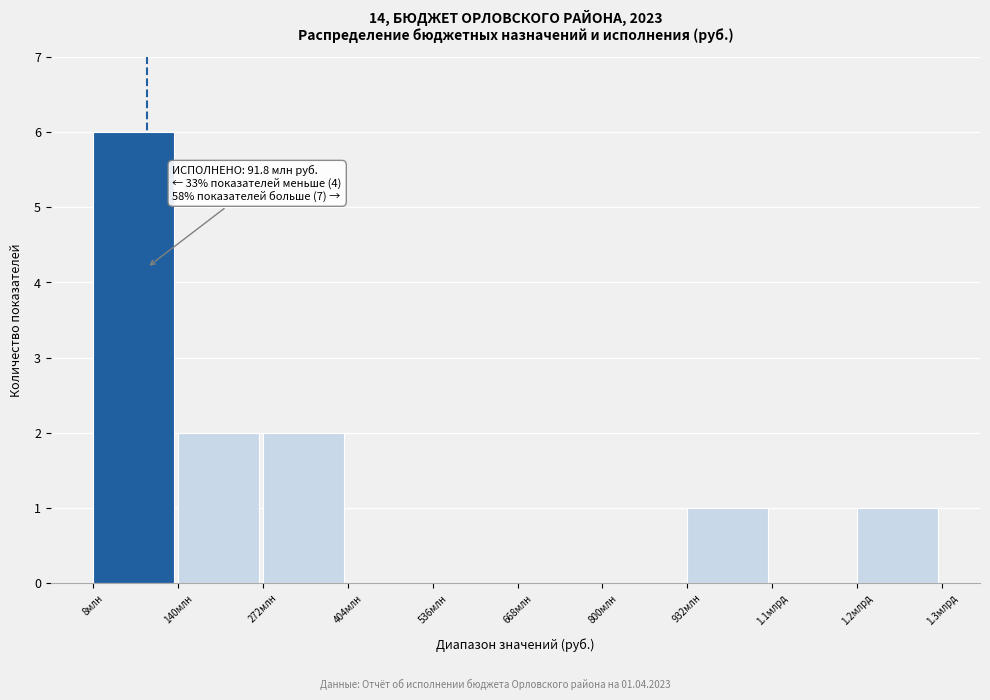

Reading right to left, list all the values displayed in this chart.

1.2млрд=1	1.1млрд=0	932млн=1	800млн=0	668млн=0	536млн=0	404млн=0	272млн=2	140млн=2	8млн=6